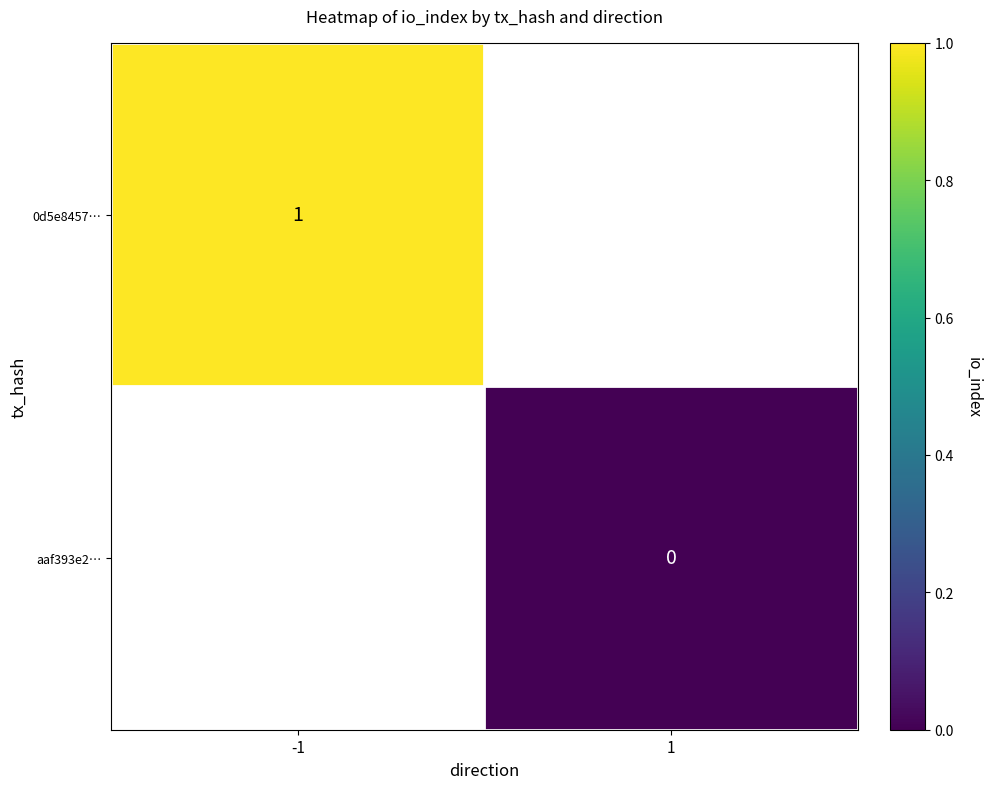

How many series are shown in this chart?

2